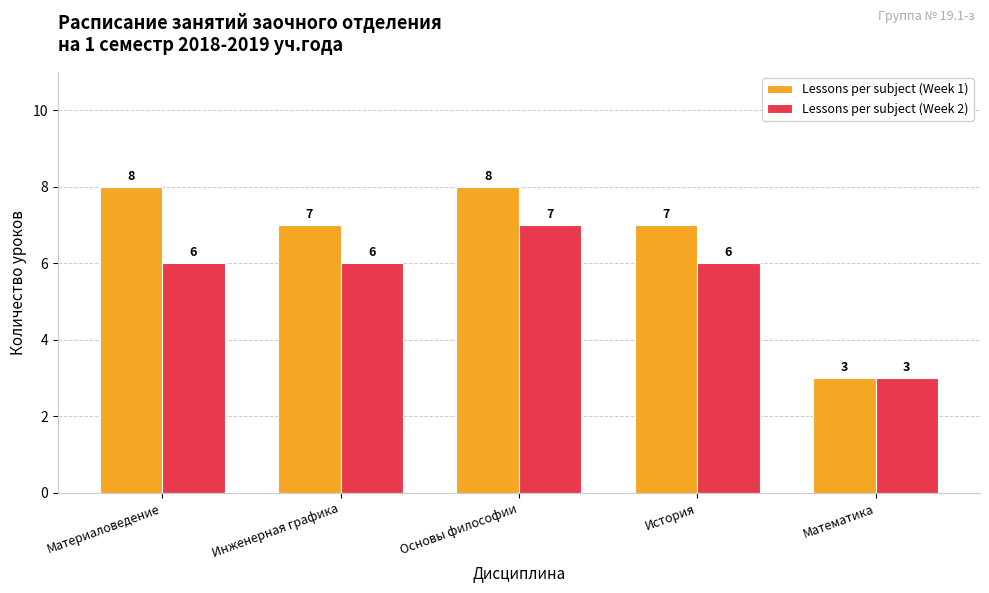

True or false: Lessons per subject (Week 1) has a value of 13 at Материаловедение.

False